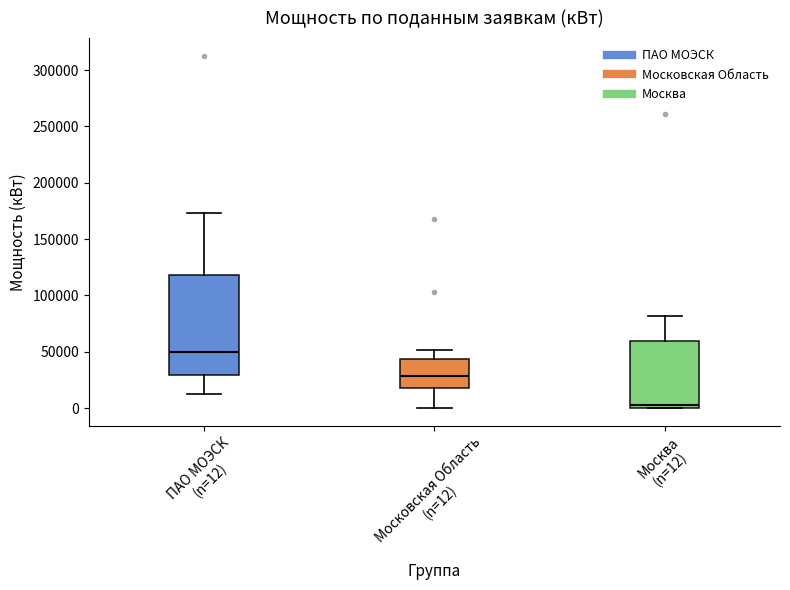

Reading left to right, transcribe this box plot: for each box, give where its median line is, the range the box spans, and where its two whiskers end, as read against the y-axis. The values are not printed on the chart, so give them approximately, as read against the axis.

ПАО МОЭСК (n=12): median 50000, box 30000 to 120000, whiskers 10000 to 175000
Московская Область (n=12): median 30000, box 20000 to 45000, whiskers 0 to 50000
Москва (n=12): median 0 (just above the box's lower edge), box 0 to 60000, whiskers 0 to 80000